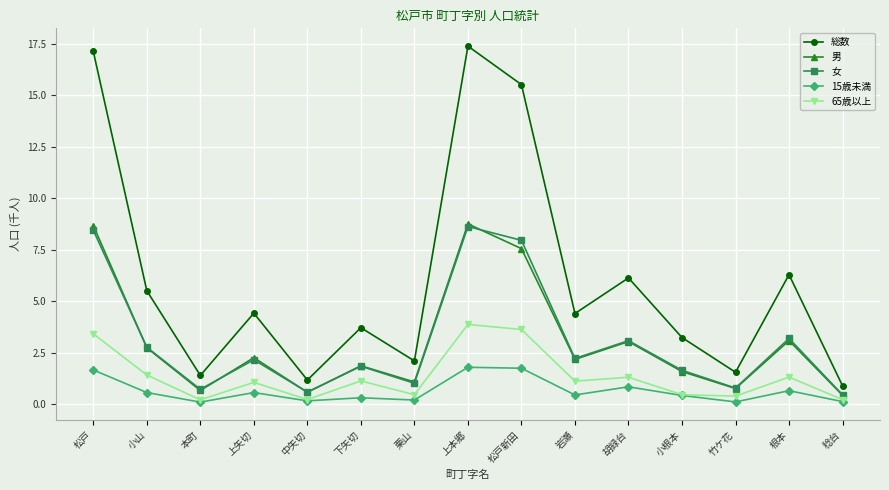

At how many categories does at least one series exceed 6?

5